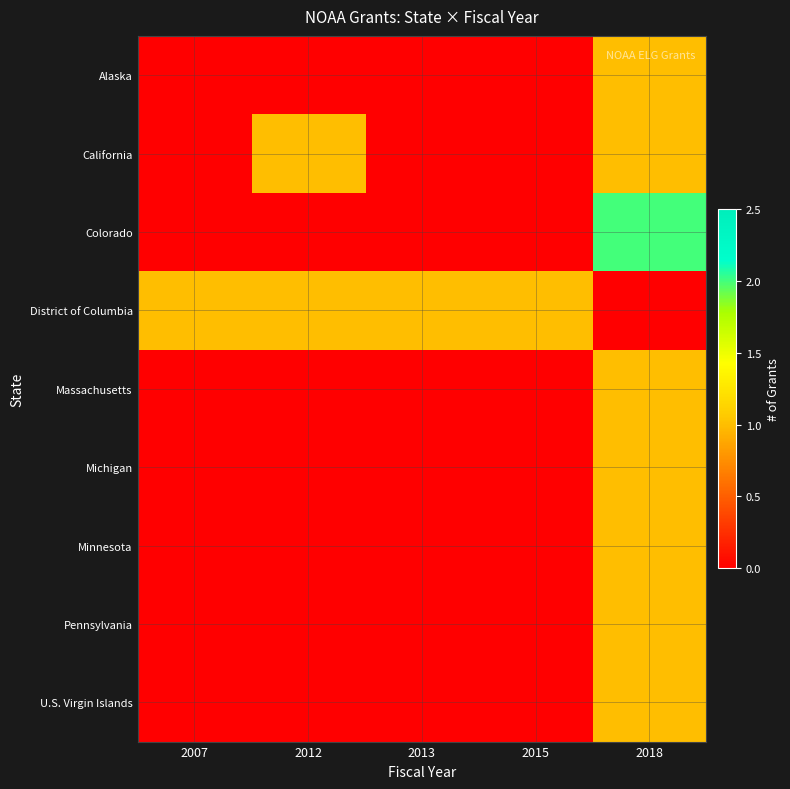

List the series in order of their peak value, highest first.

Colorado, Alaska, California, District of Columbia, Massachusetts, Michigan, Minnesota, Pennsylvania, U.S. Virgin Islands